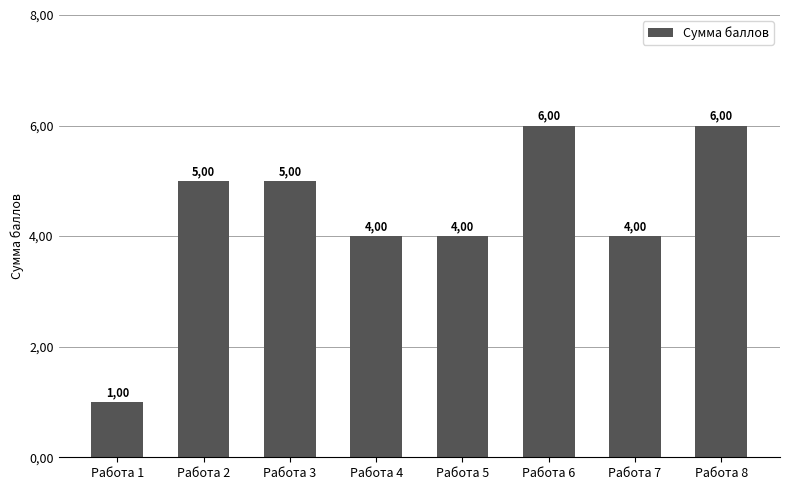

Reading left to right, extract all data points from this chart.

1	5	5	4	4	6	4	6